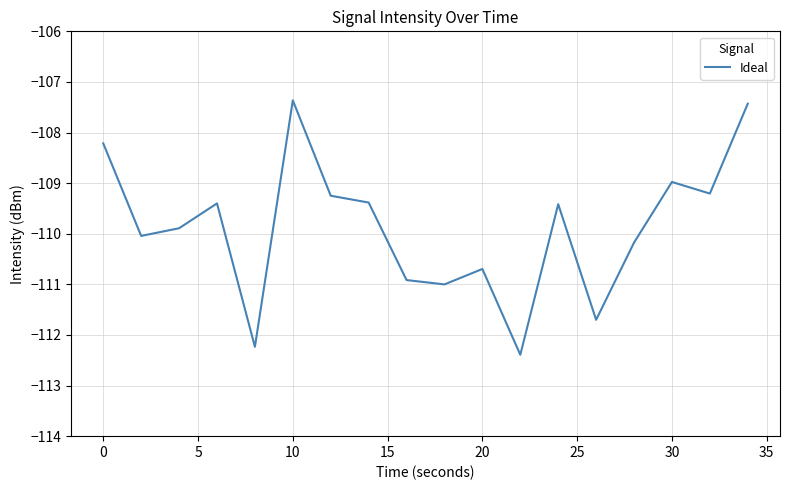

What is the maximum value shown in the chart?

-107.4